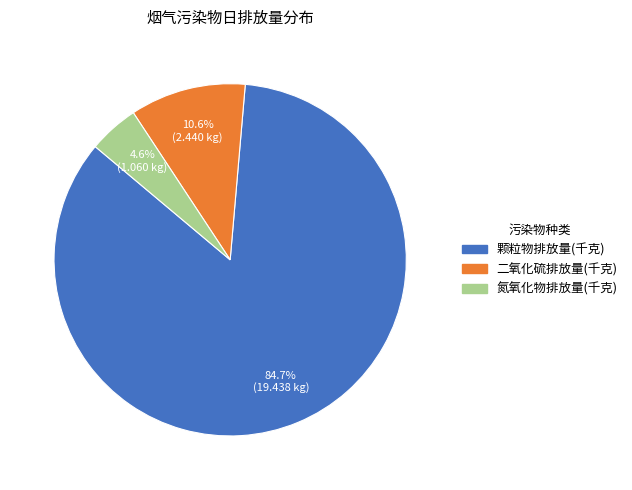

Is there any slice that represents more than half of the pie?

Yes